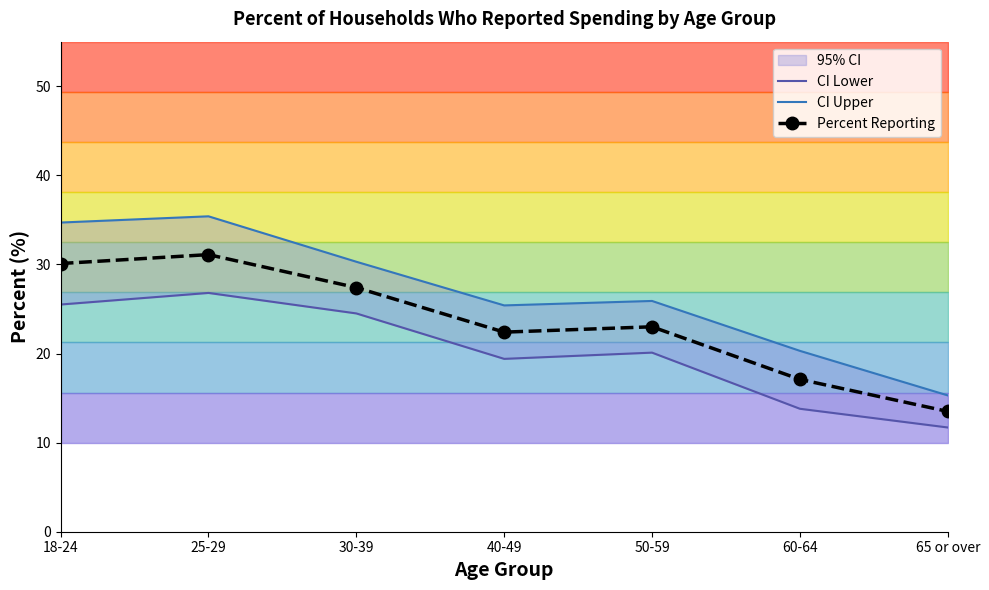

True or false: CI Lower and Percent Reporting intersect in this chart.

False